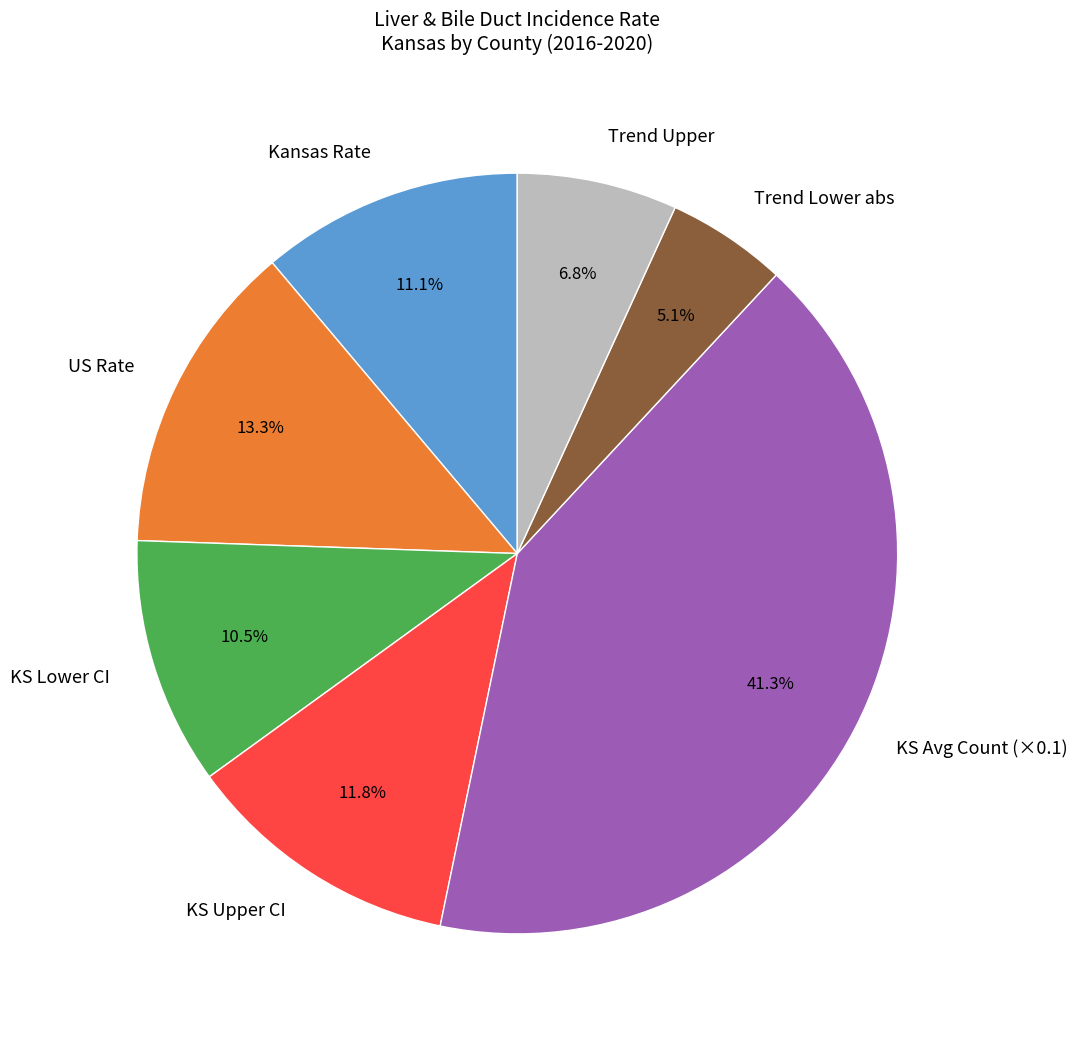

What percentage is NOT represented by KS Avg Count (×0.1)?

58.7%